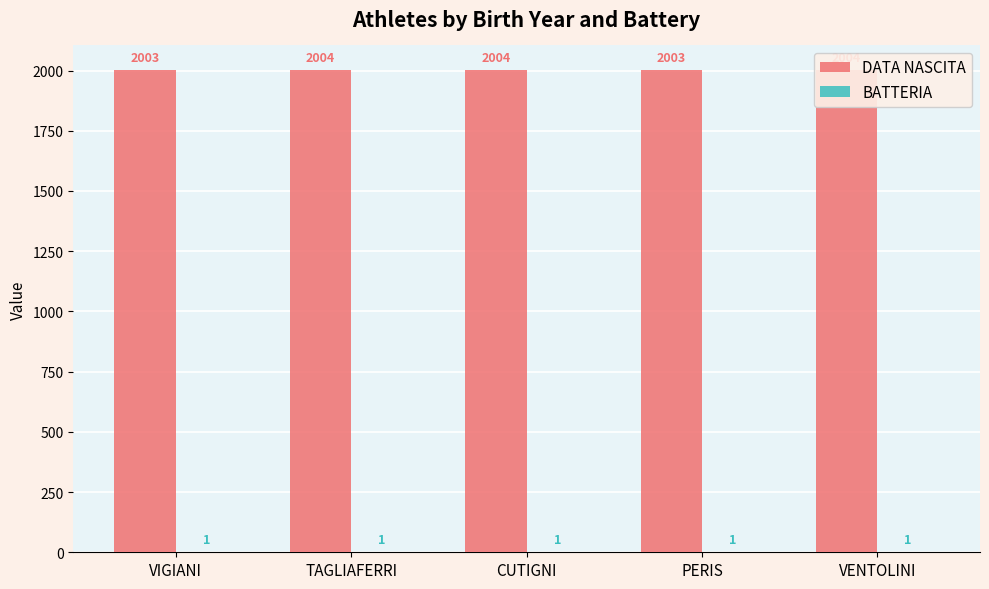

List the series in order of their overall mean, highest first.

DATA NASCITA, BATTERIA